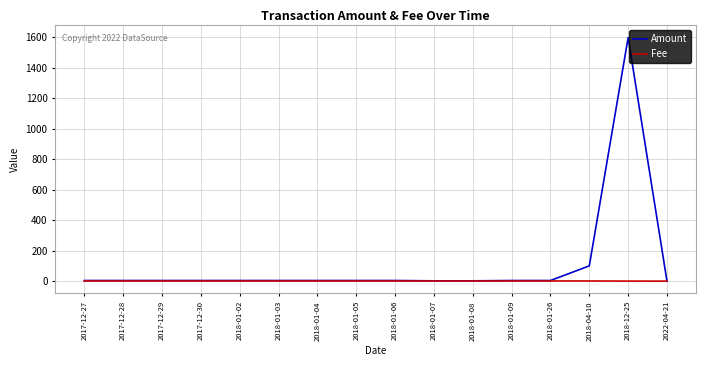

List the series in order of their overall mean, lowest first.

Fee, Amount